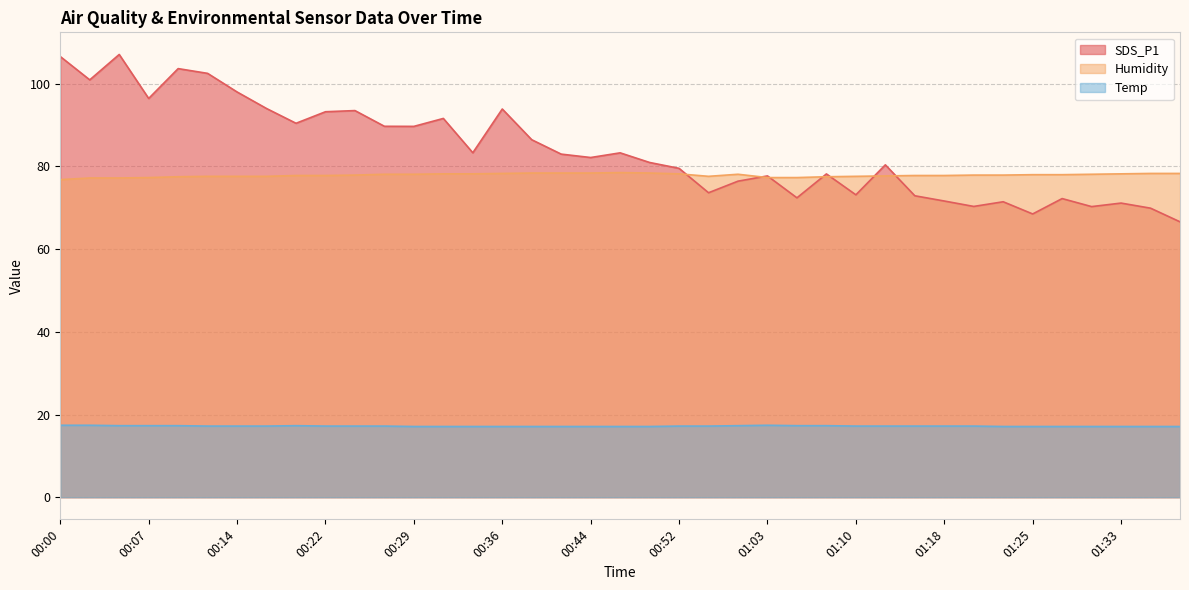

What value does the SDS_P1 series have at 00:44?

82.2